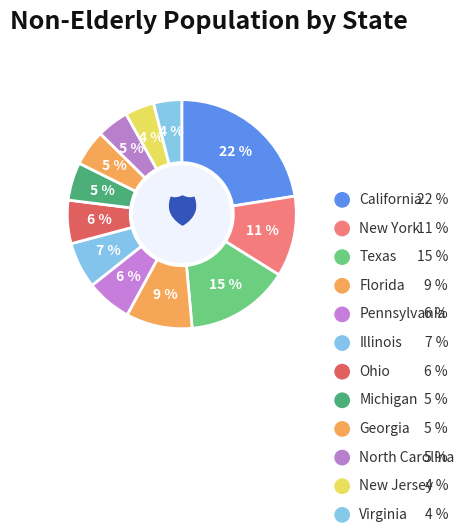

What is the smallest slice in the pie chart?

Virginia